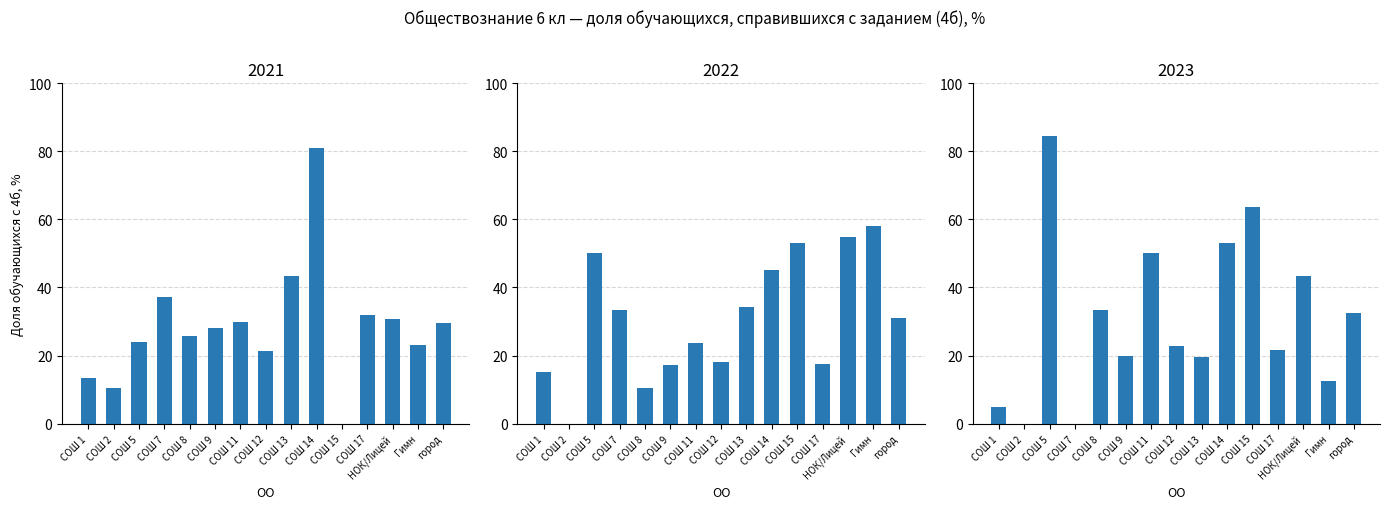

What are all the series names shown in the legend?

2021, 2022, 2023